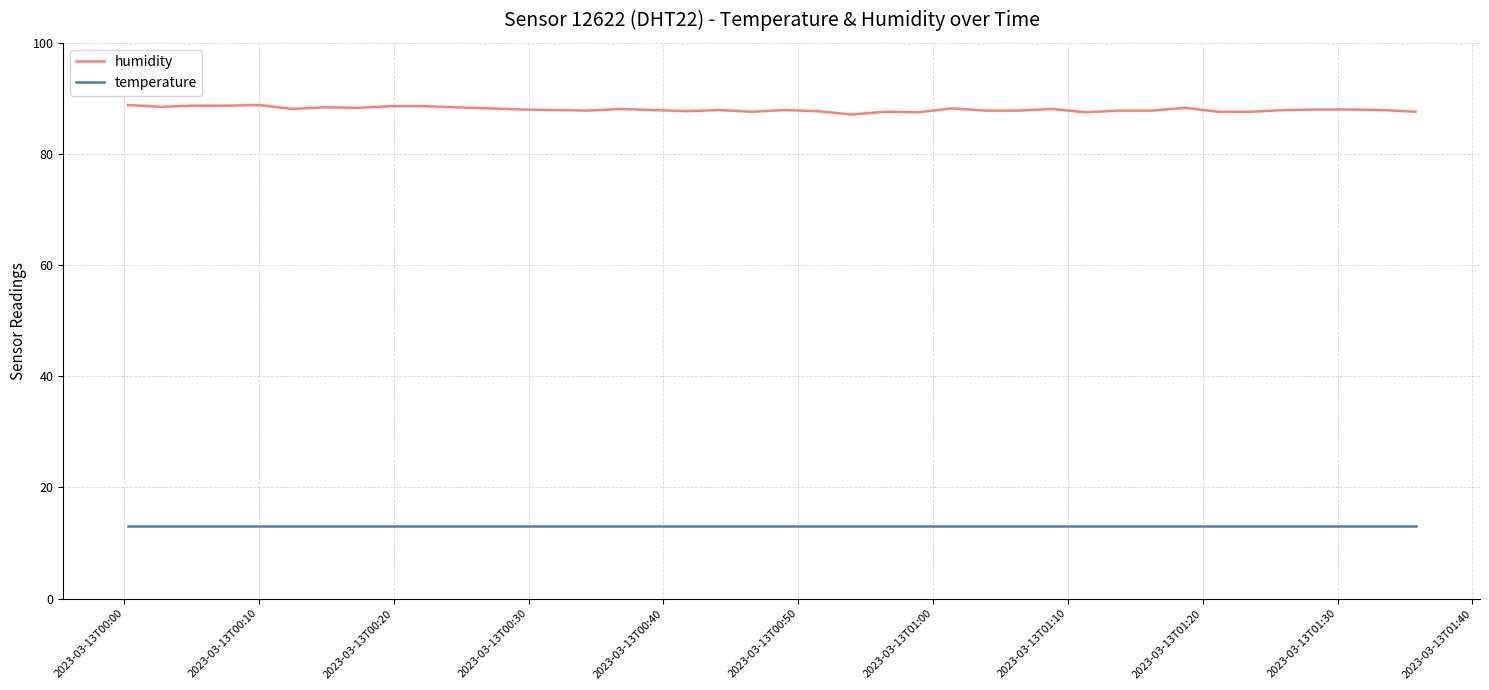

Is this an area chart (filled region under the line)?

No